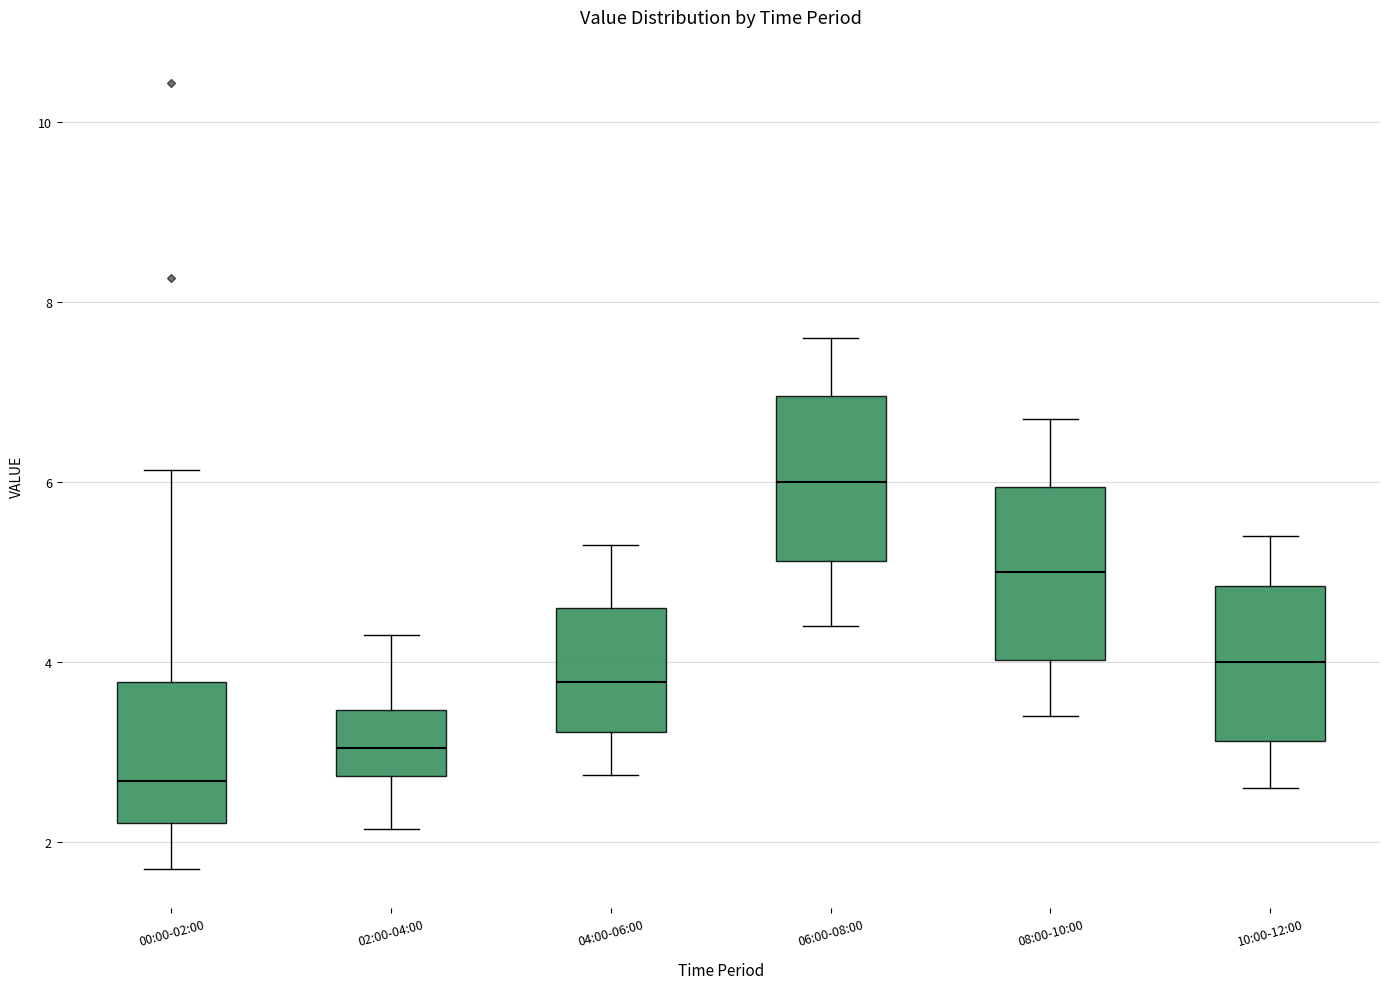

Reading left to right, transcribe this box plot: for each box, give where its median line is, the range the box spans, and where its two whiskers end, as read against the y-axis. The values are not printed on the chart, so give them approximately, as read against the axis.

00:00-02:00: median 2.6, box 2.2 to 3.8, whiskers 1.8 to 6.2
02:00-04:00: median 3.0, box 2.8 to 3.4, whiskers 2.2 to 4.4
04:00-06:00: median 3.8, box 3.2 to 4.6, whiskers 2.8 to 5.4
06:00-08:00: median 6.0, box 5.2 to 7.0, whiskers 4.4 to 7.6
08:00-10:00: median 5.0, box 4.0 to 6.0, whiskers 3.4 to 6.8
10:00-12:00: median 4.0, box 3.2 to 4.8, whiskers 2.6 to 5.4